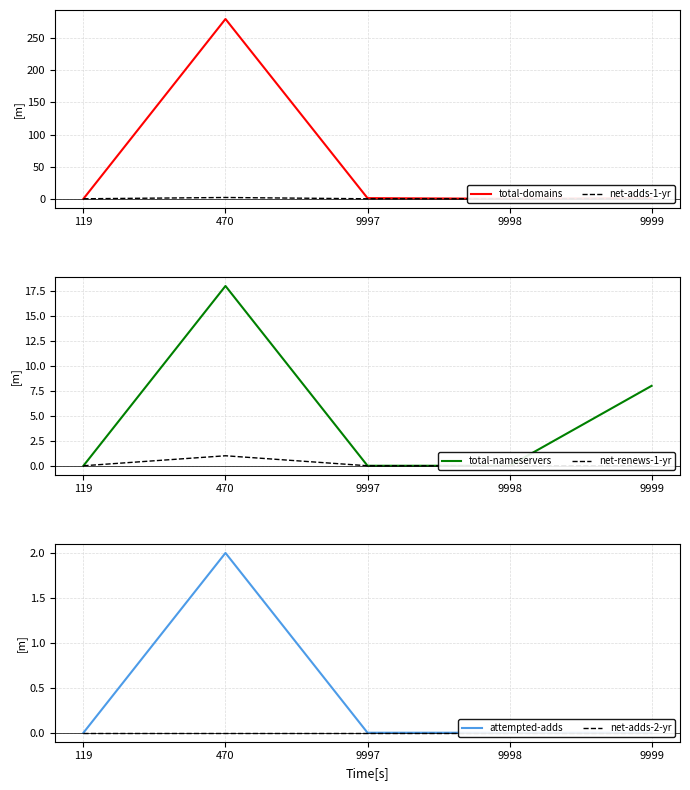

True or false: total-domains and net-adds-2-yr intersect in this chart.

False